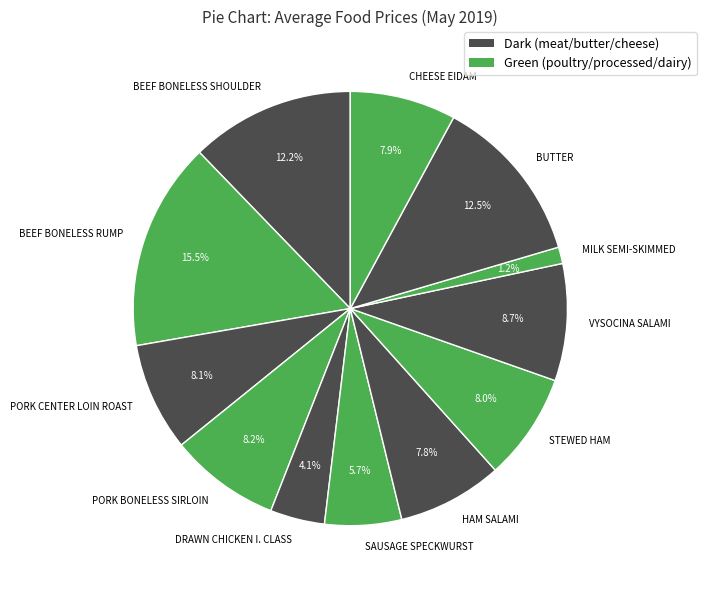

Approximately how many times larger is the value at DRAWN CHICKEN I. CLASS compared to CHEESE EIDAM?

0.5